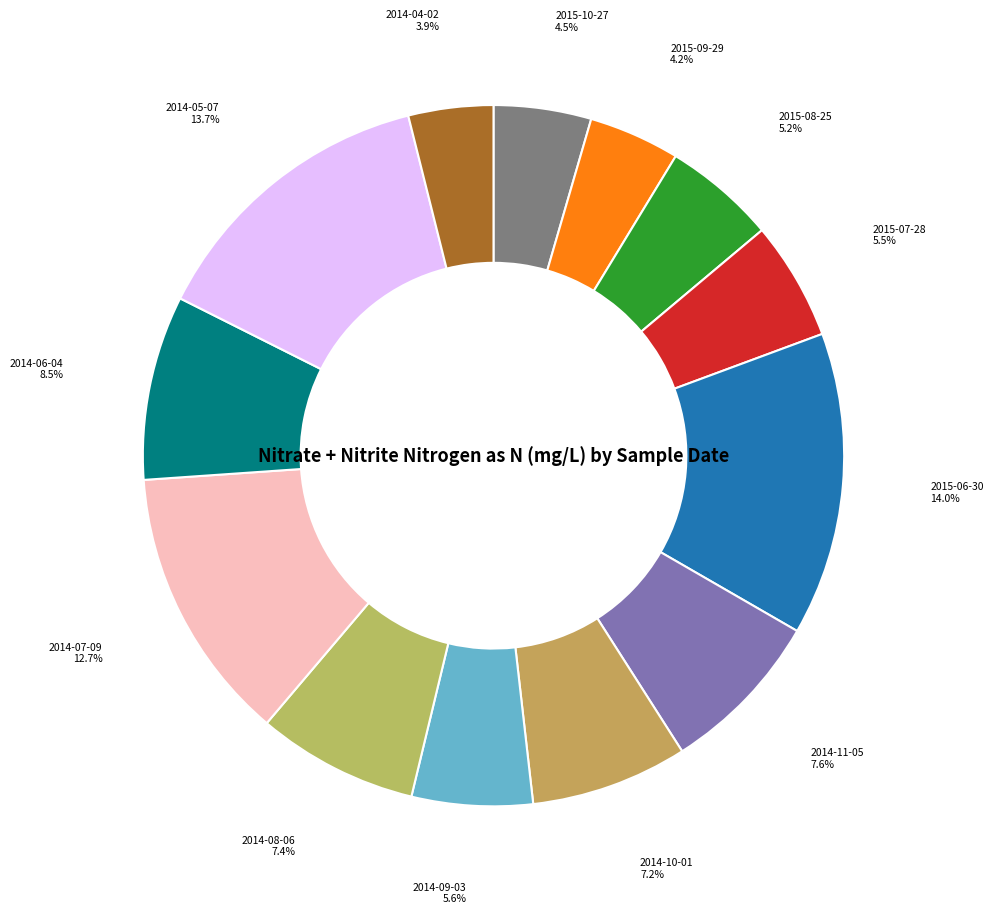

Is there any slice that represents more than half of the pie?

No